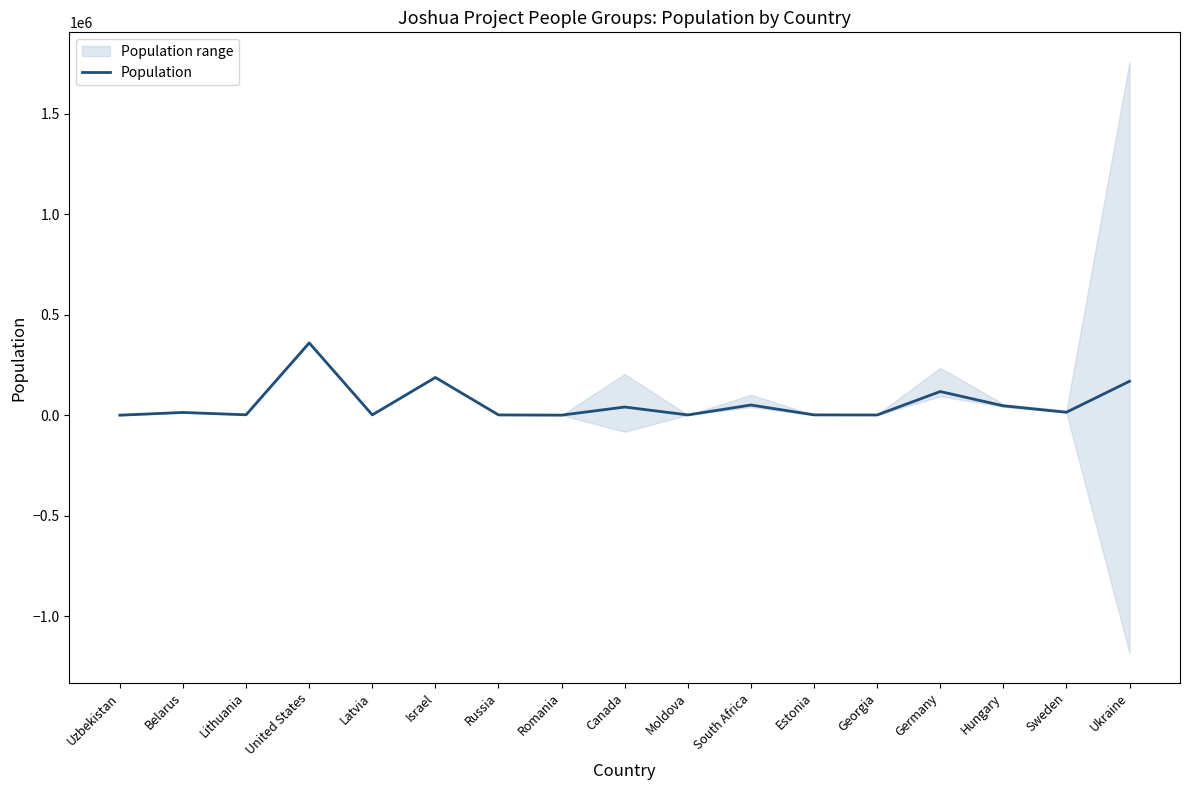

What is the minimum value shown in the chart?

500